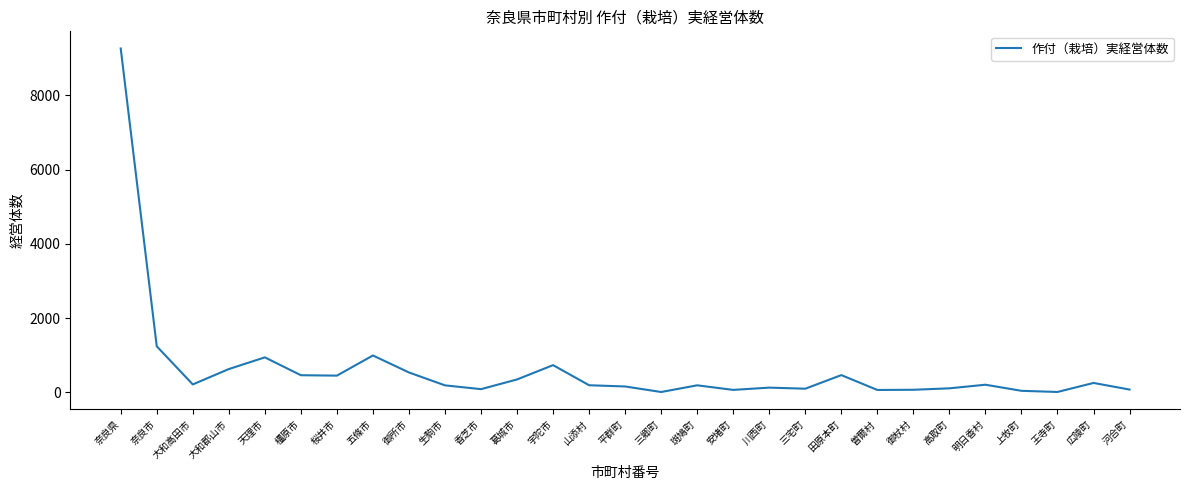

True or false: the data shows 1242 at 奈良市.

True